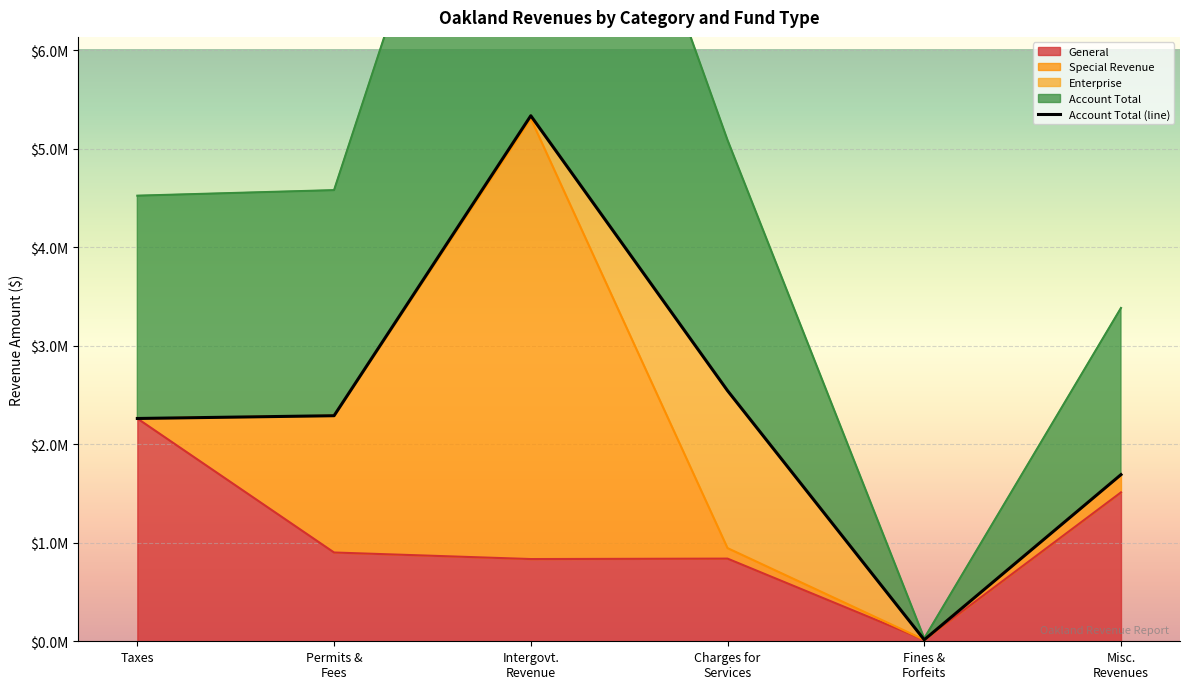

How many interior local valleys does the Account Total series have?

1